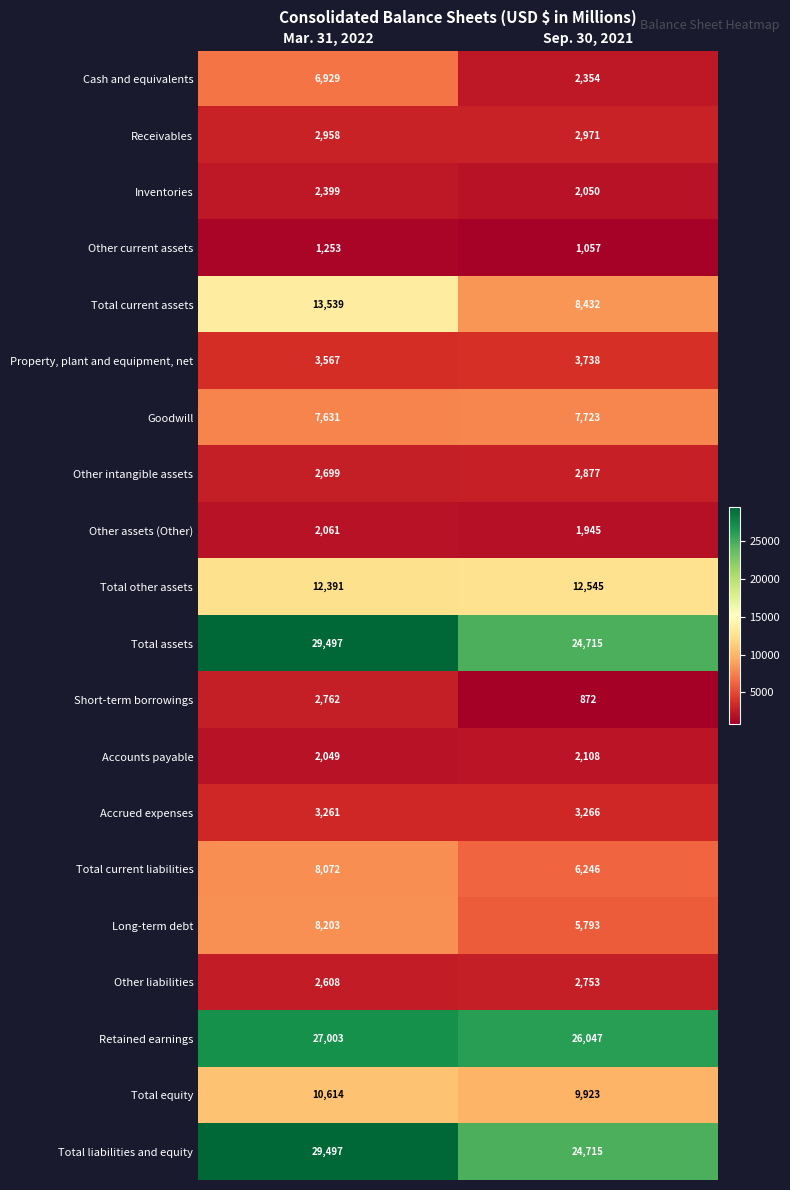

What is the total value across all series at Sep. 30, 2021?

152130